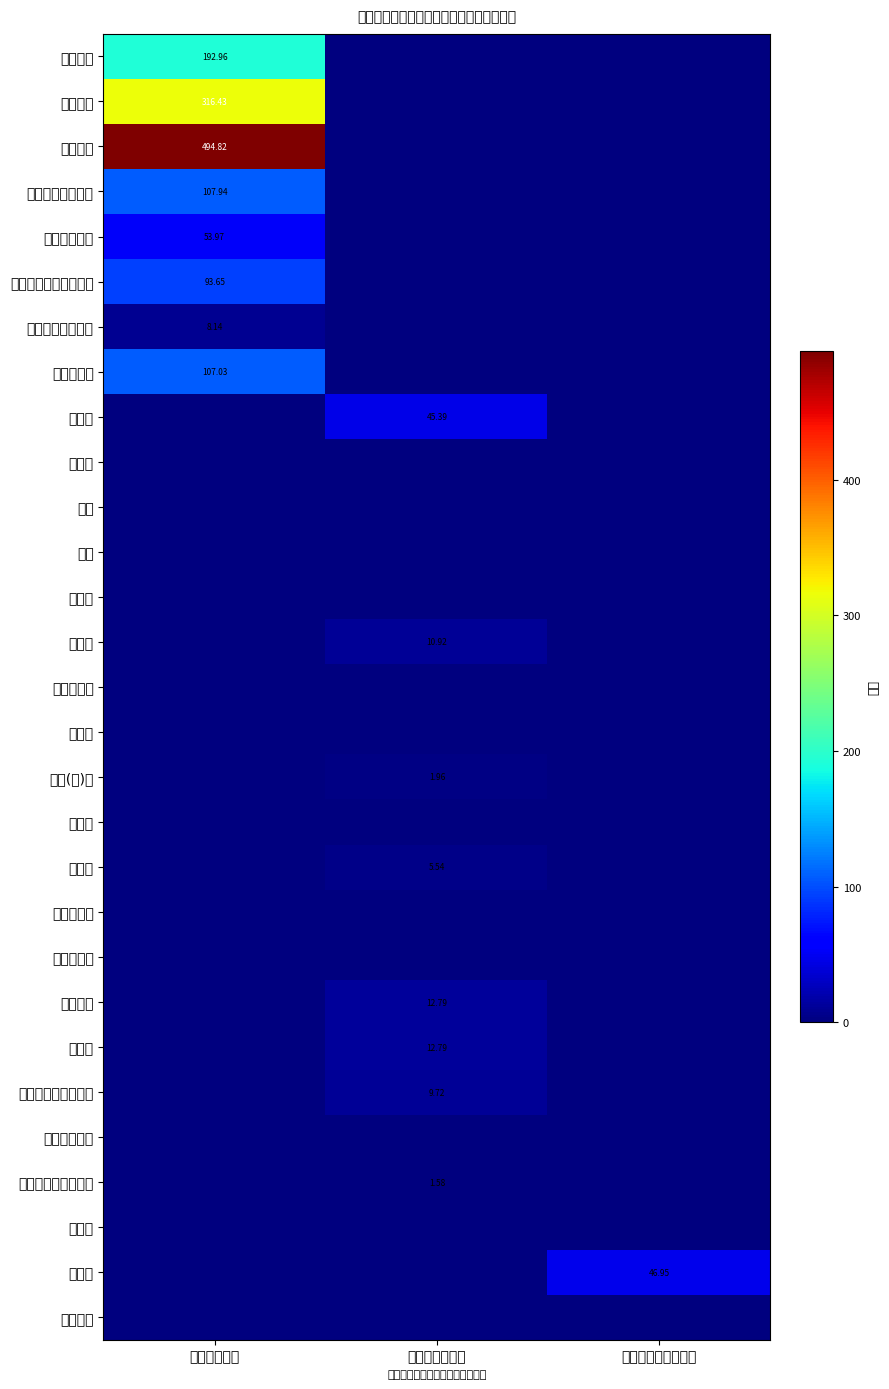

What is the greatest value displayed?

494.8